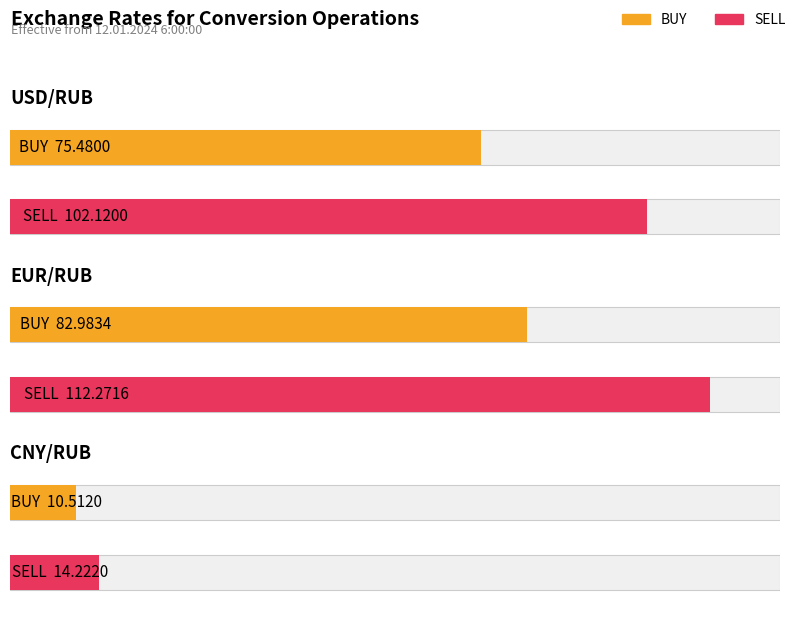

The value of SELL at EUR/RUB is 112.3. True or false?

True